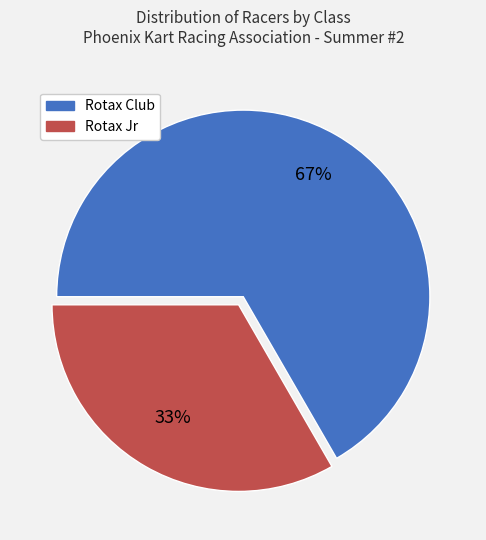

True or false: Rotax Jr accounts for 33% of the total.

True